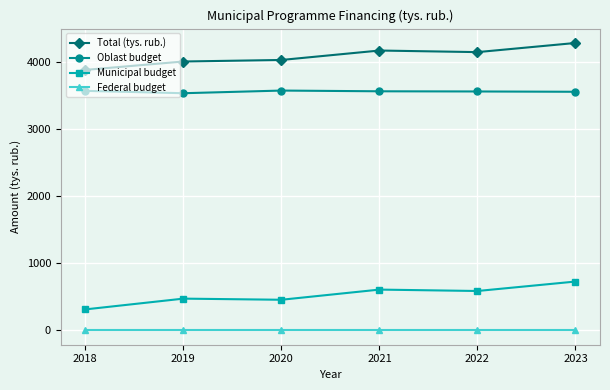

What is the minimum value for Municipal budget?

311.9